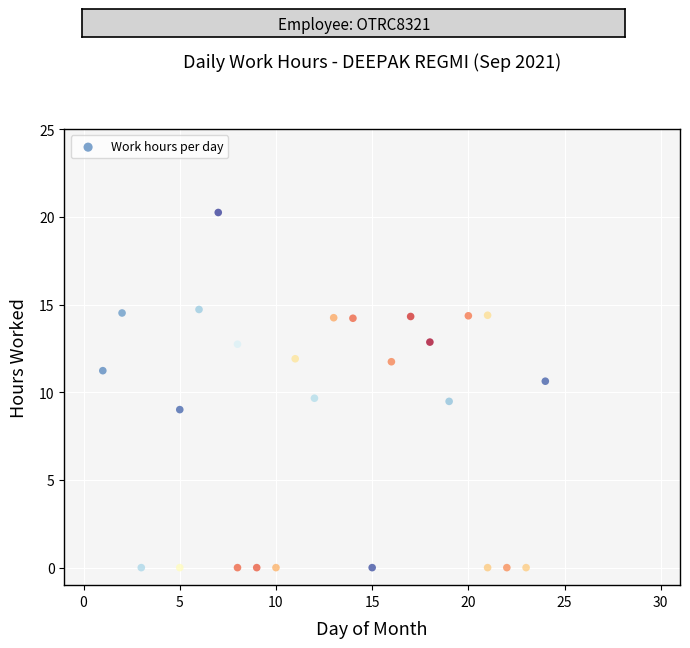

What is the range of X values (max minus min)?

23.0